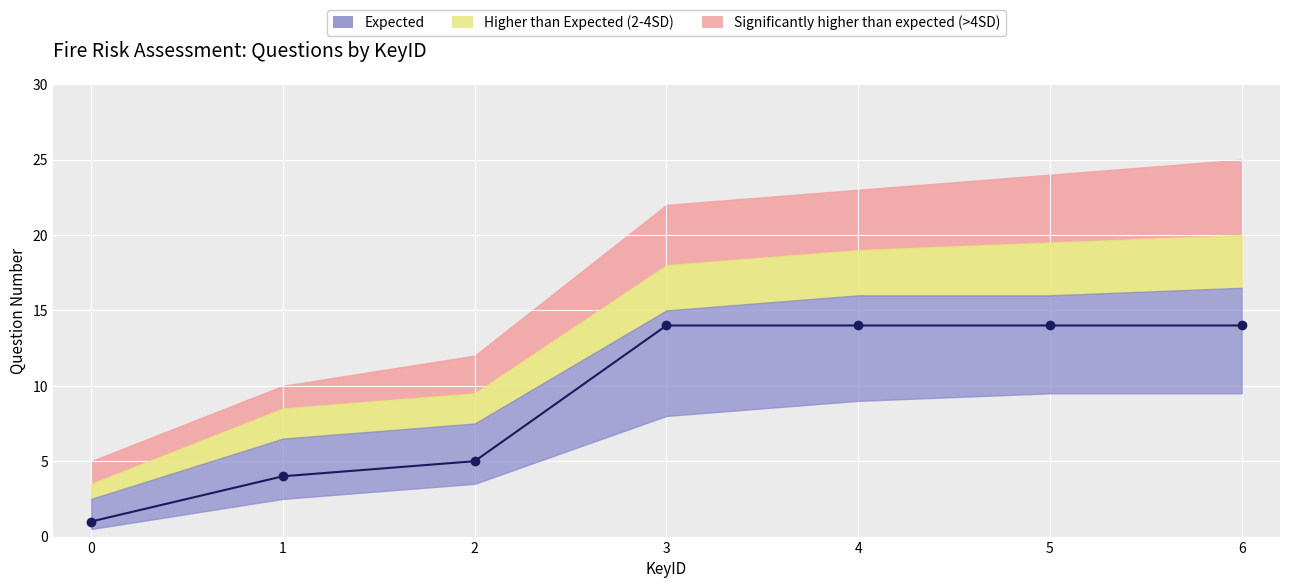

Rank the series by their maximum value, from lowest to highest.

lower_expected, Question, upper_expected, upper_2_4SD, upper_4SD